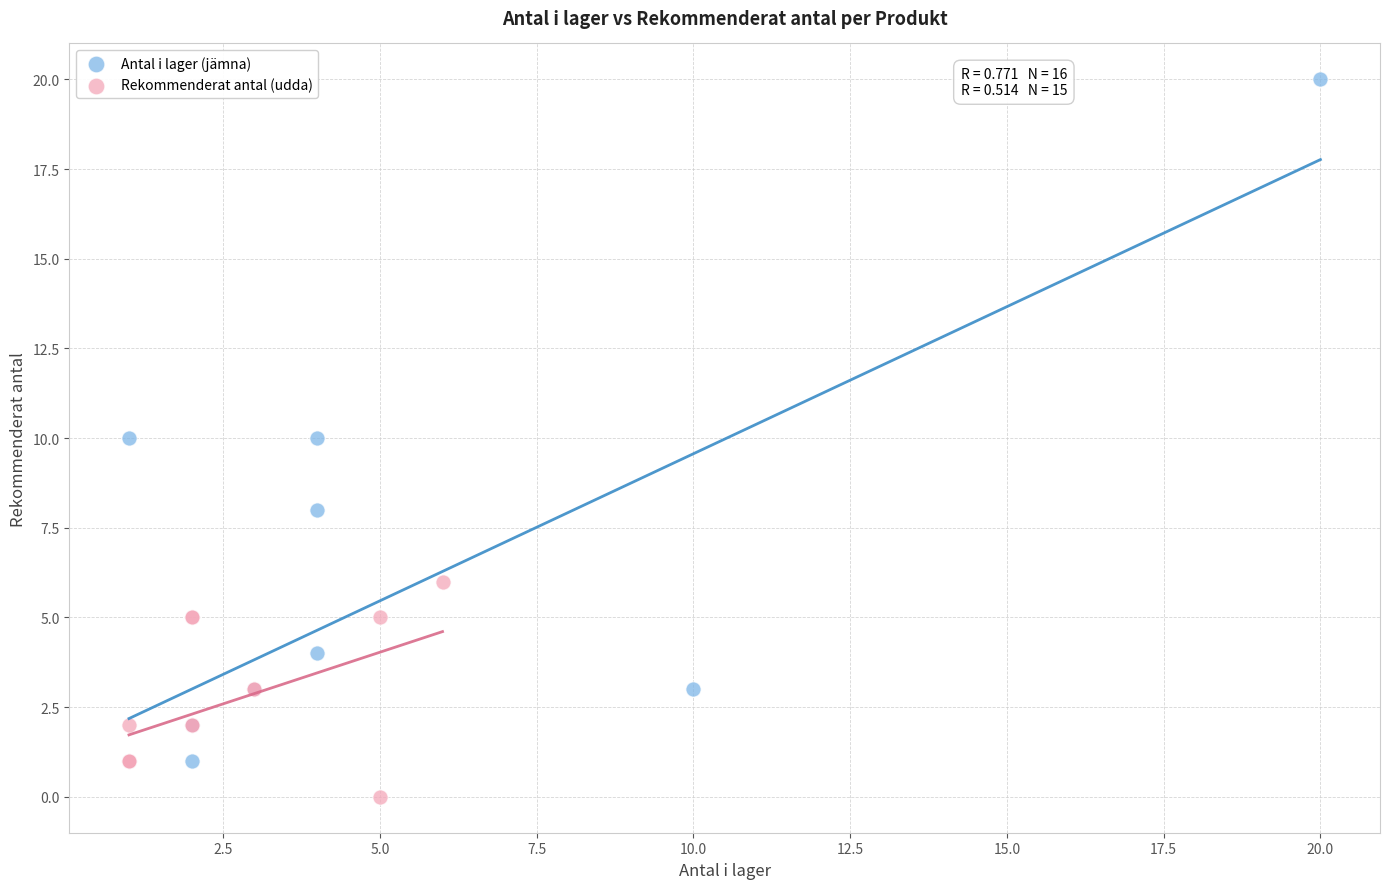

Which series contains the highest Y value?

Antal i lager (jämna)